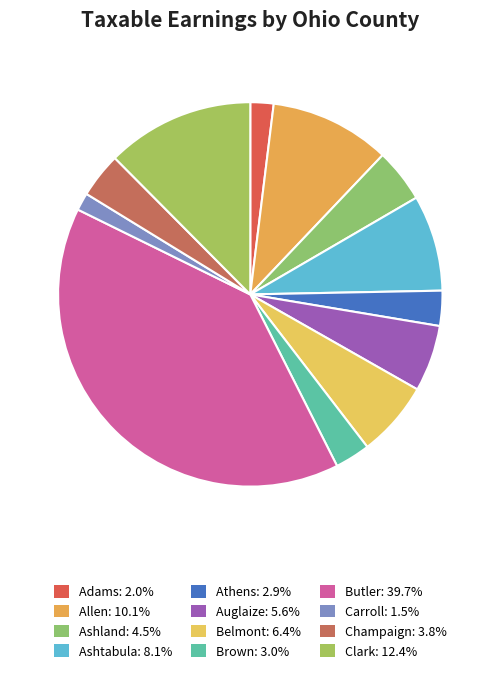

The Butler slice represents 40% of the pie. True or false?

True